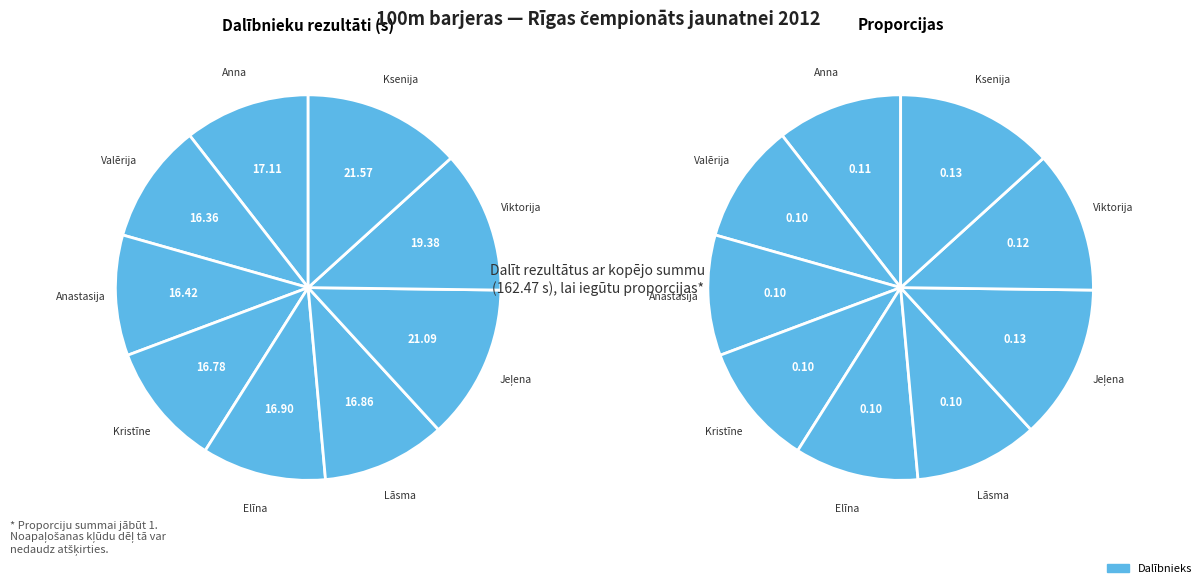

To the nearest percent, what is the average slice percentage?

11%